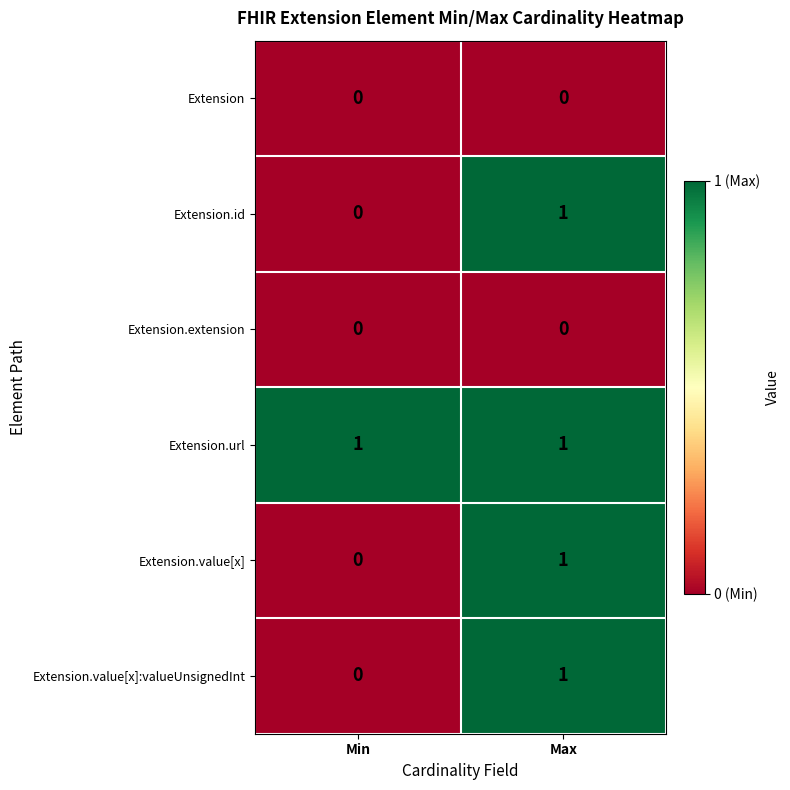

The Extension.url series shows 2 at Min. True or false?

False